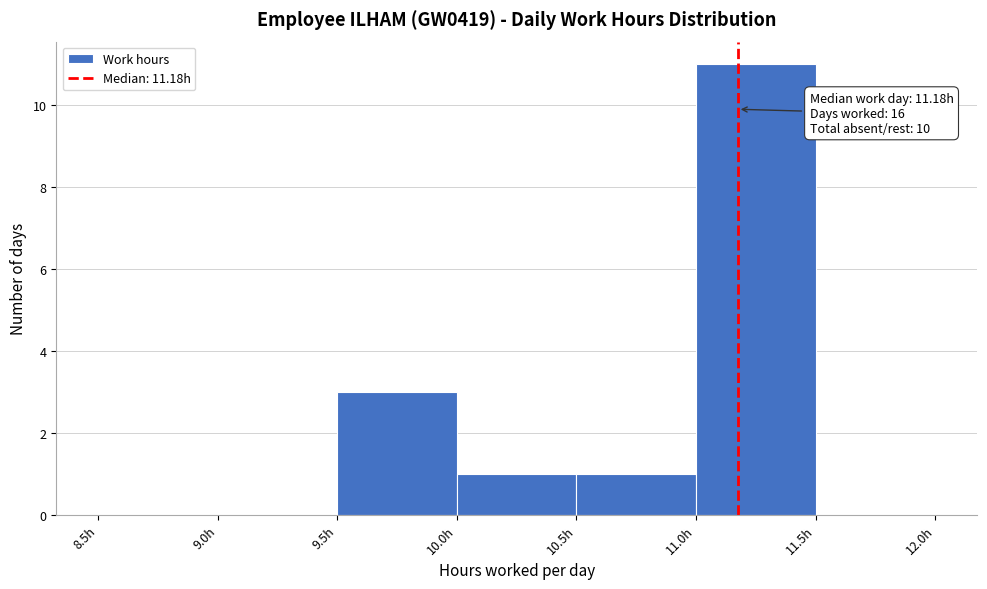

Over which range of the x-axis is the bar tallest?

11.0 to 11.5